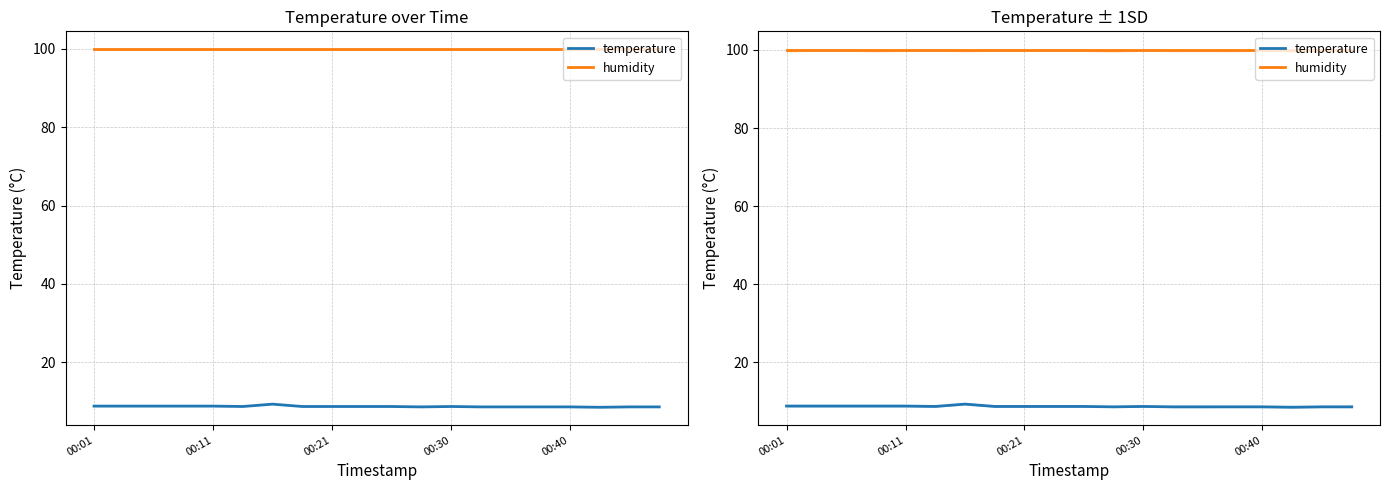

How many lines are shown in the chart?

2